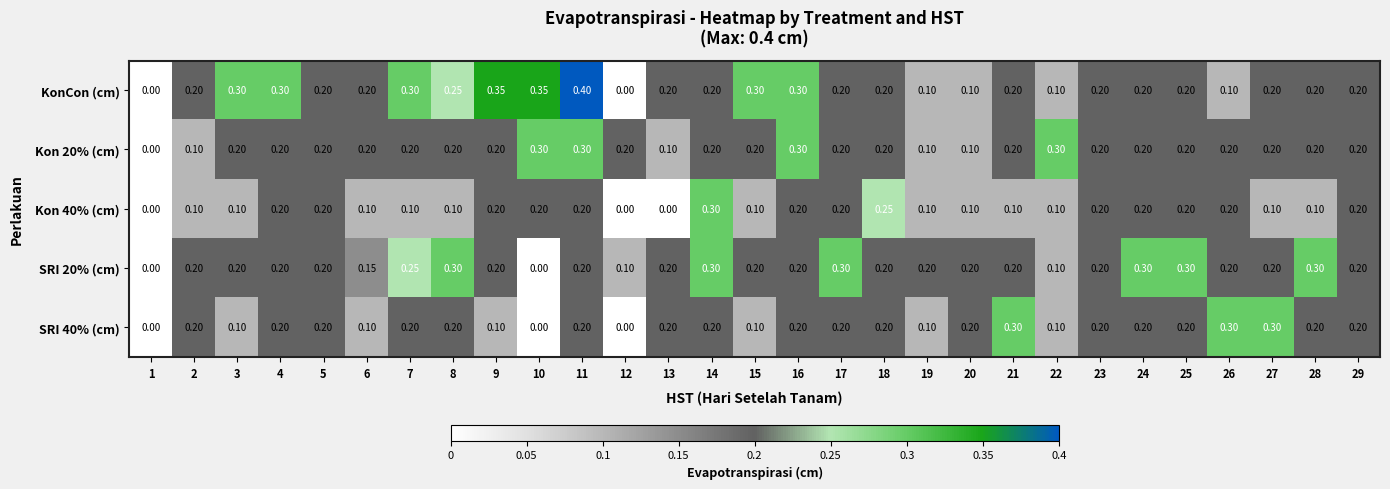

Which series has the largest range (max minus min)?

KonCon (cm)